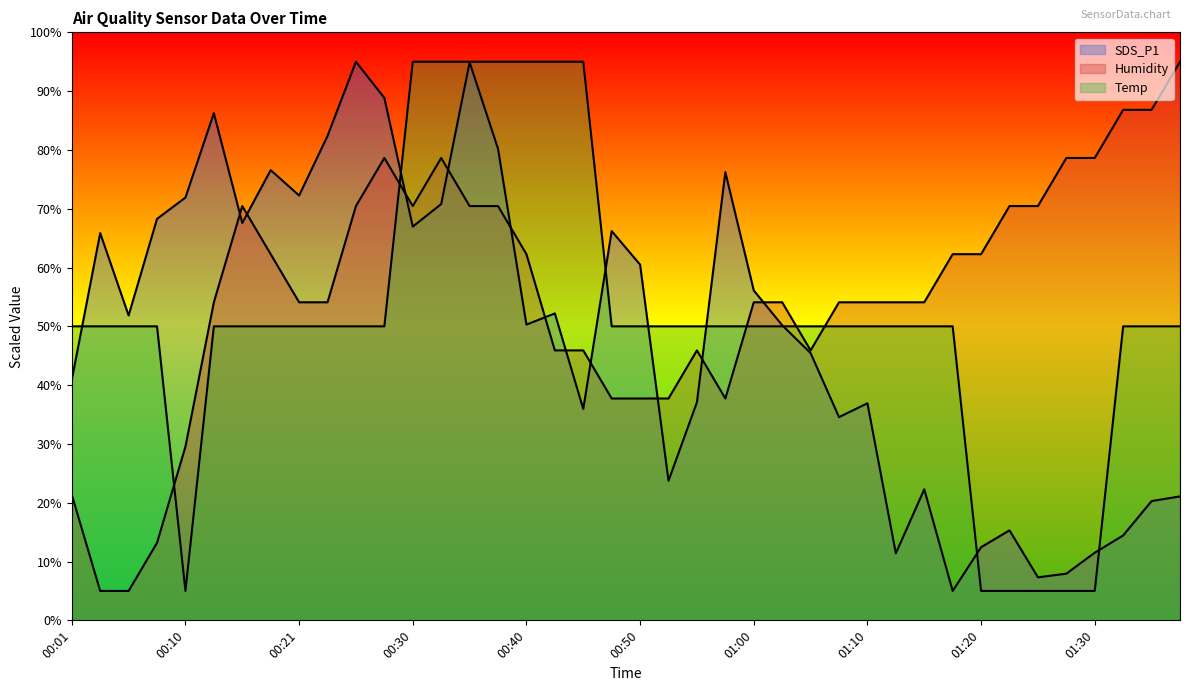

At which category is the sum across all series the highest?

00:35